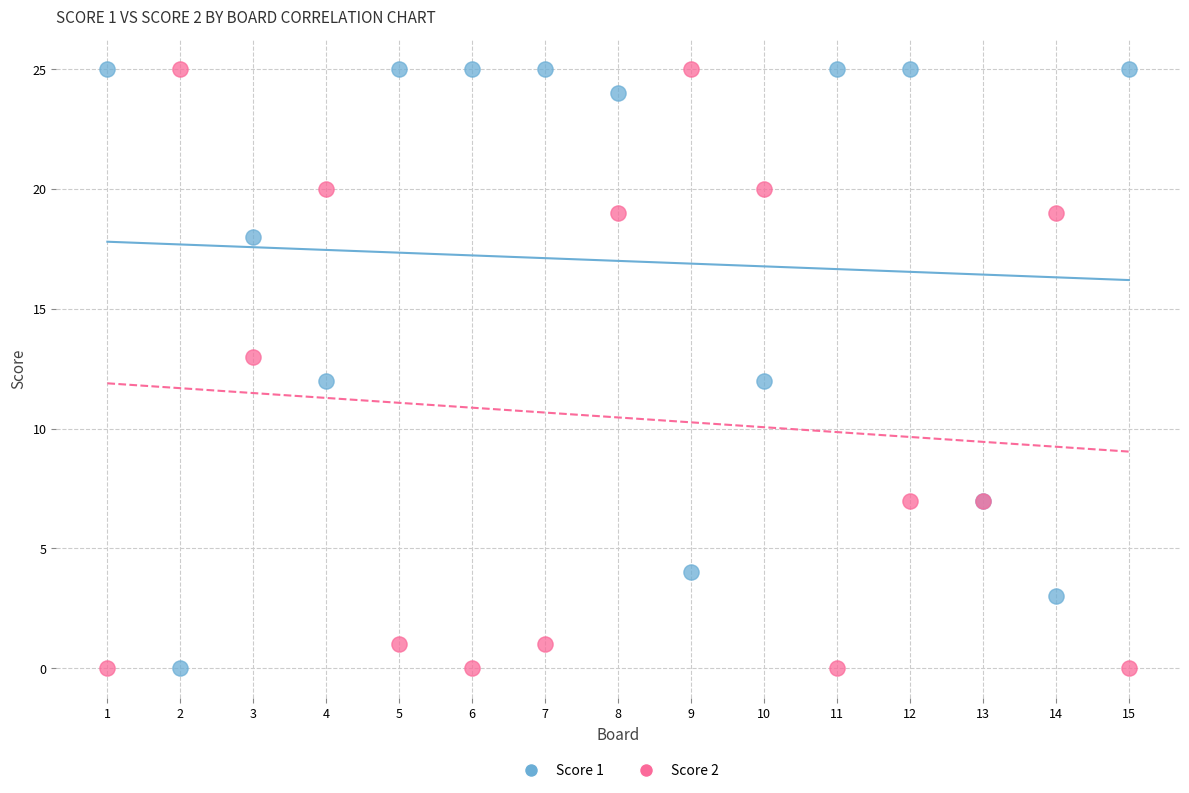

What is the X range (max minus min) for the scatter plot?

14